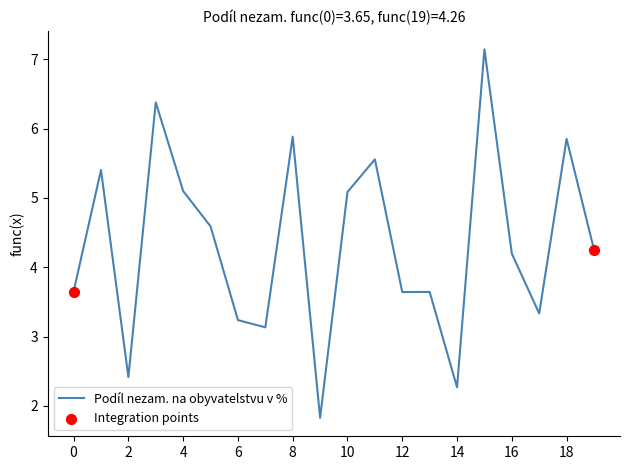

What is the minimum value shown in the chart?

1.8